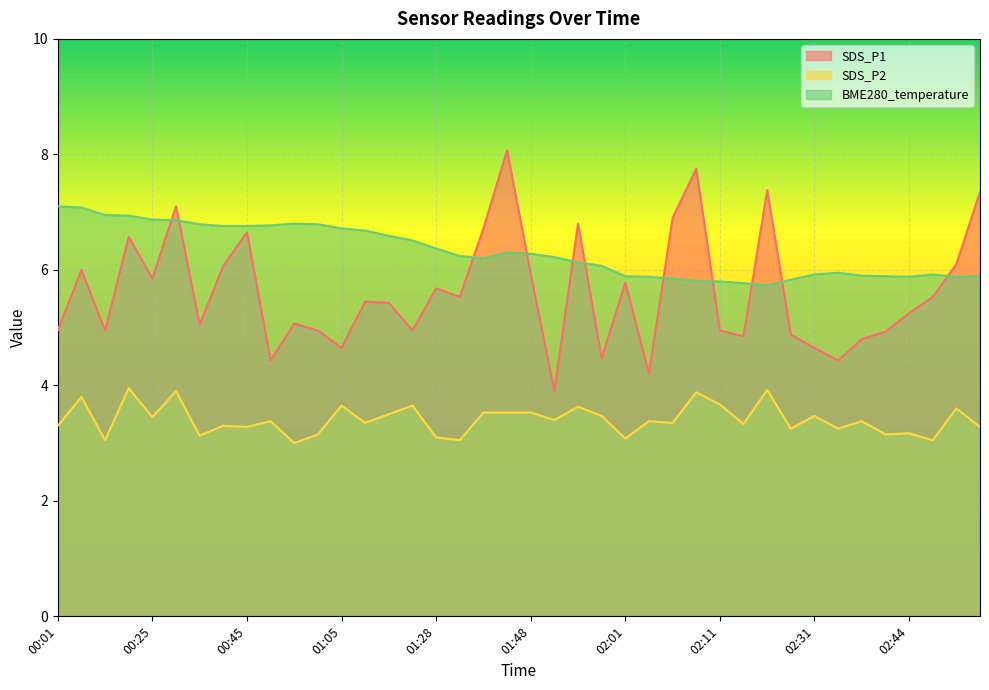

Which series has the widest spread of values?

SDS_P1